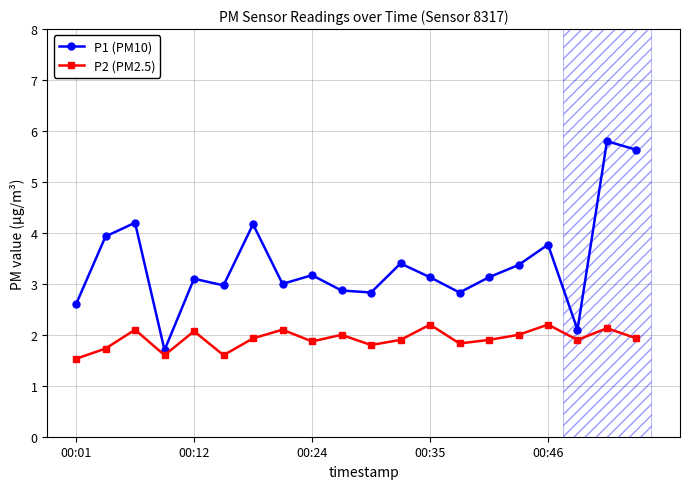

How many lines are shown in the chart?

2